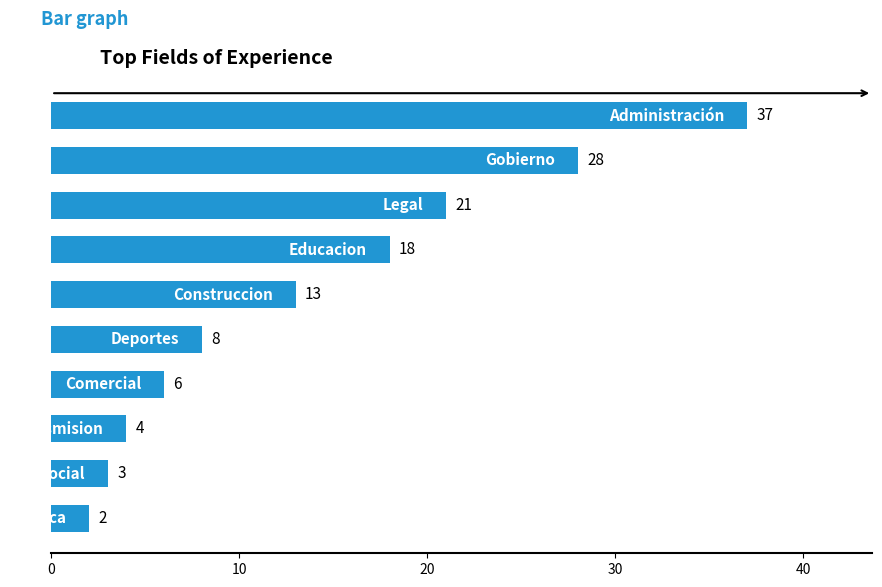

What is the difference between the second highest and minimum values?

26